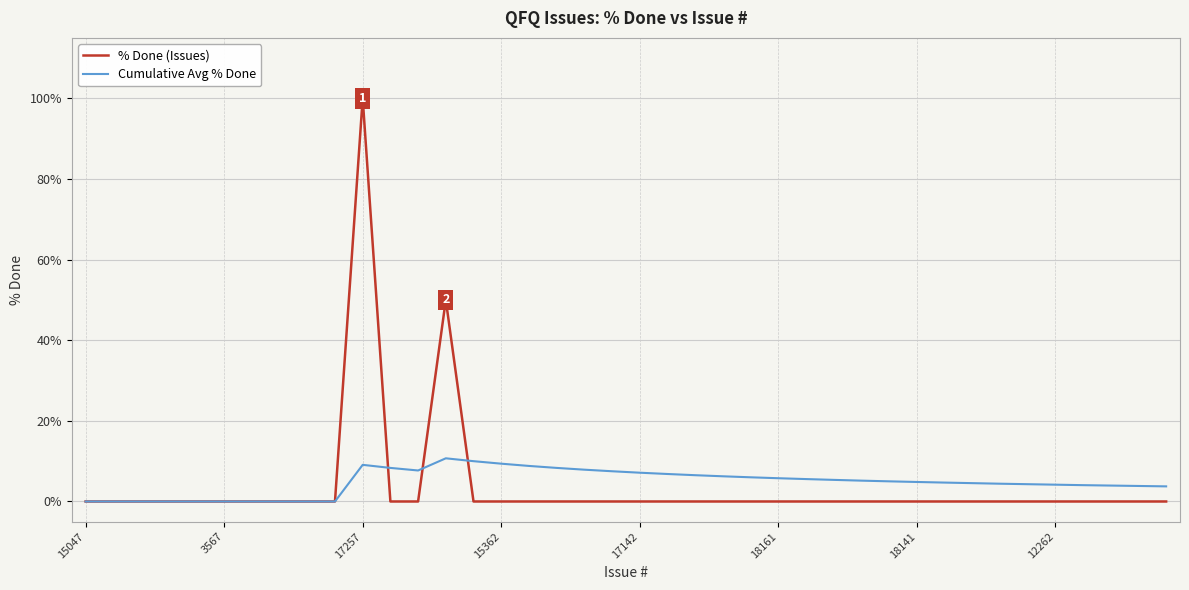

What is the highest value of the % Done (Issues) series?

100.0